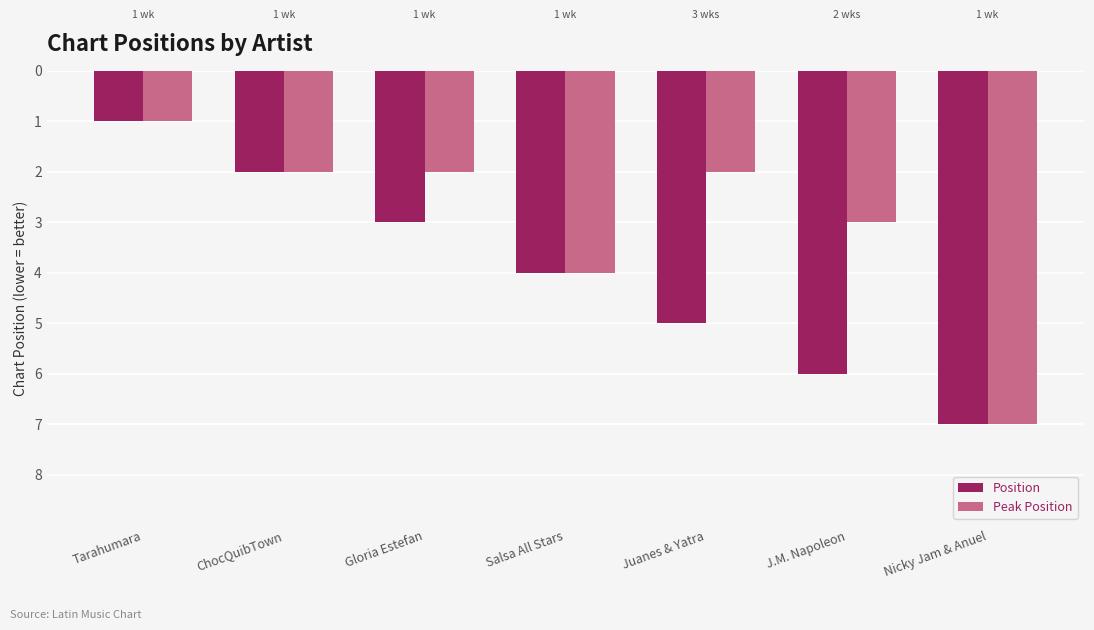

What is the total value across all series at Gloria Estefan?

5